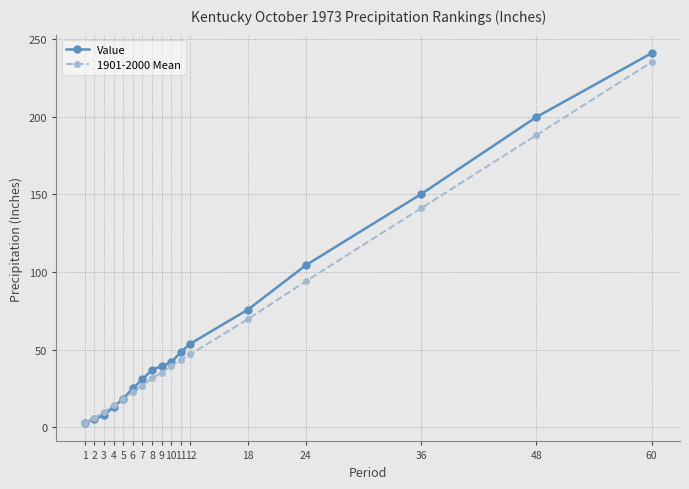

Which label corresponds to the smallest value in the chart?

1